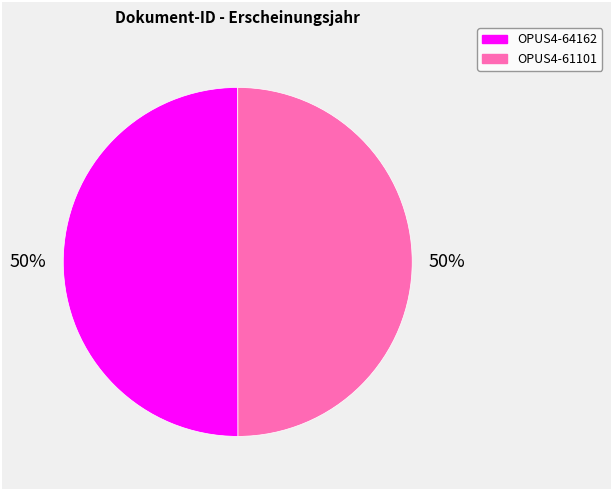

To the nearest percent, what portion does OPUS4-64162 represent?

50%